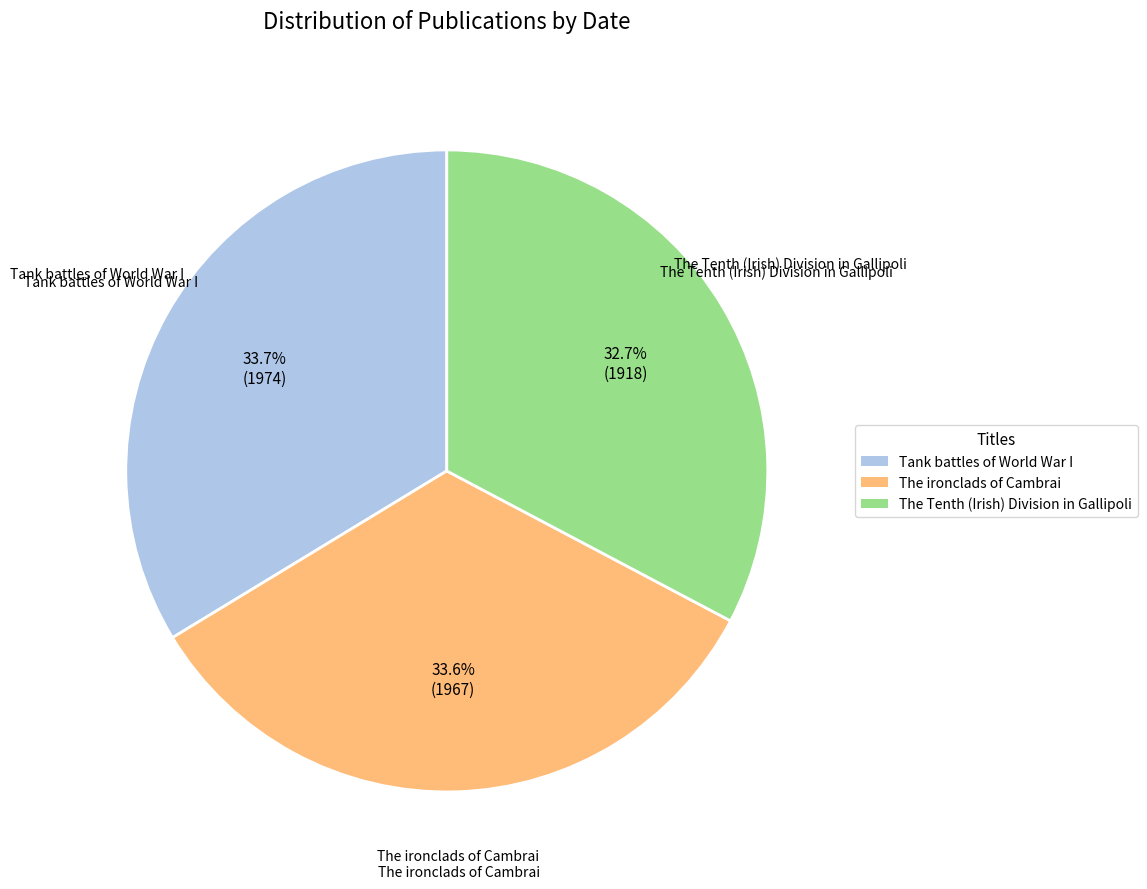

Which slice is the smallest?

The Tenth (Irish) Division in Gallipoli